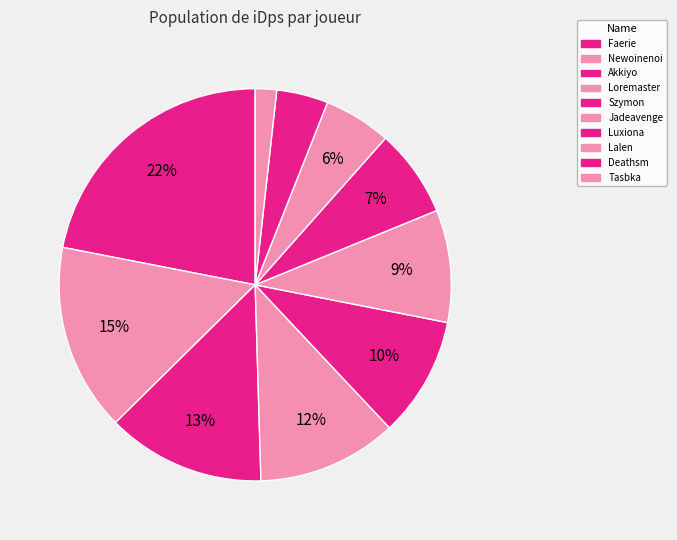

How many segments does this pie chart have?

10